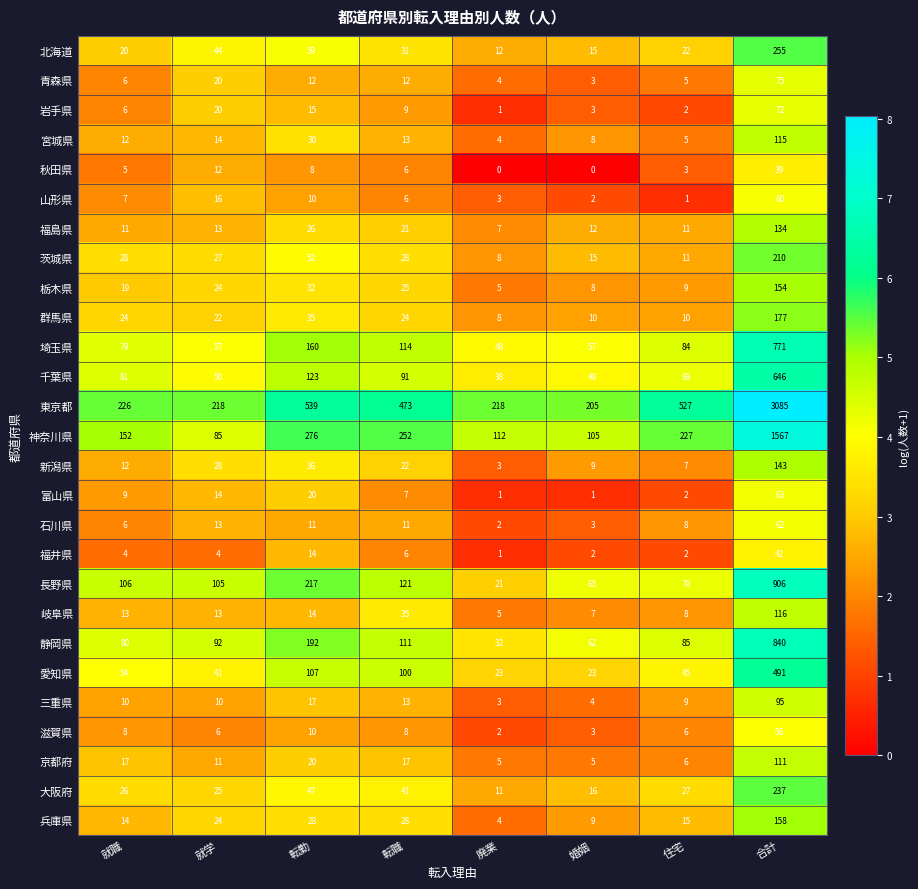

What is the spread (max minus min) of values at 婚姻?

205